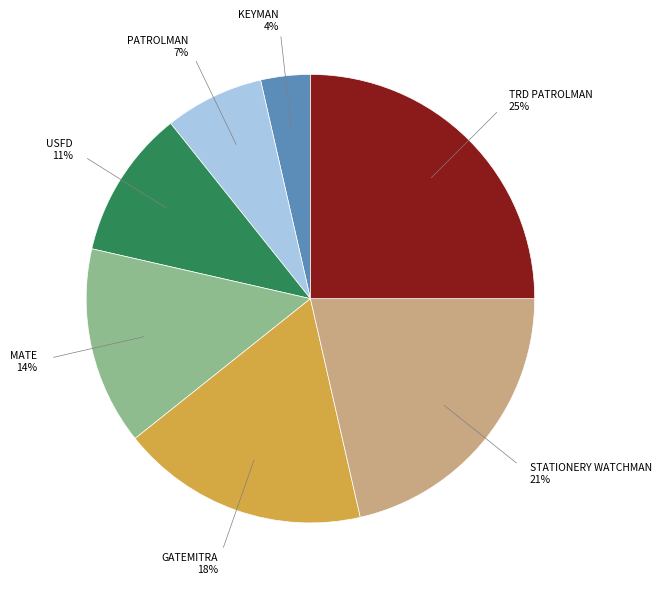

Is there a majority slice in this chart?

No